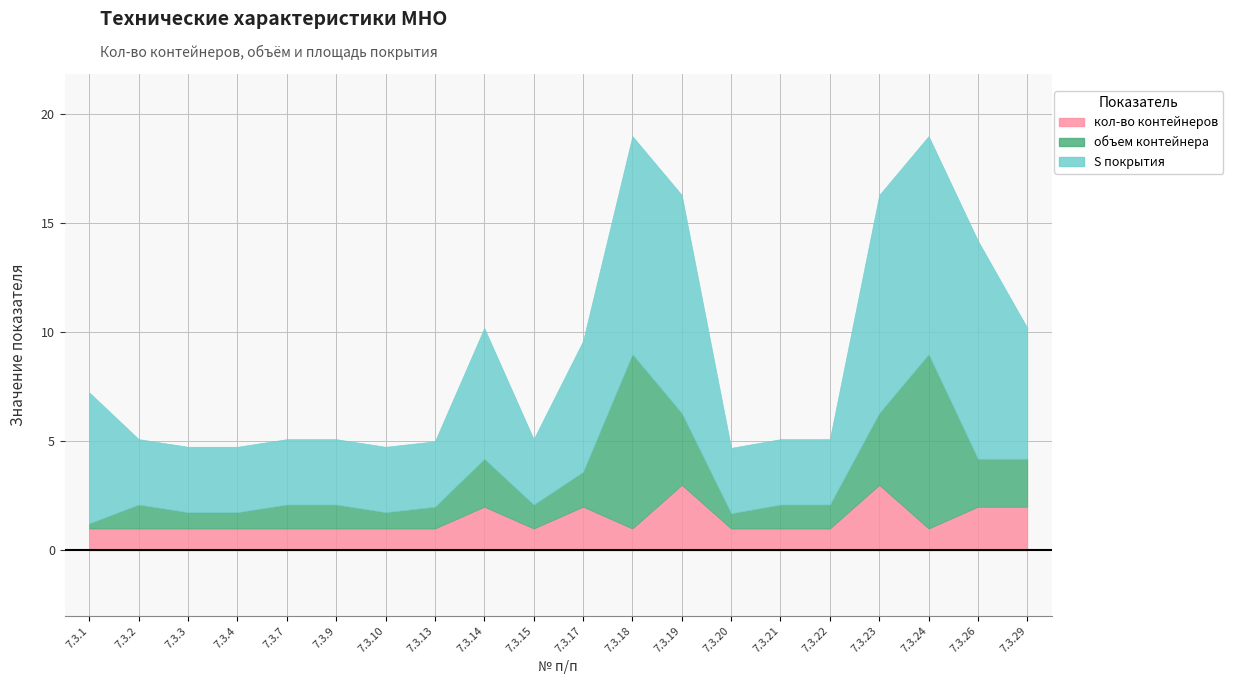

True or false: объем контейнера has a value of 1.3 at 7.3.10.

False